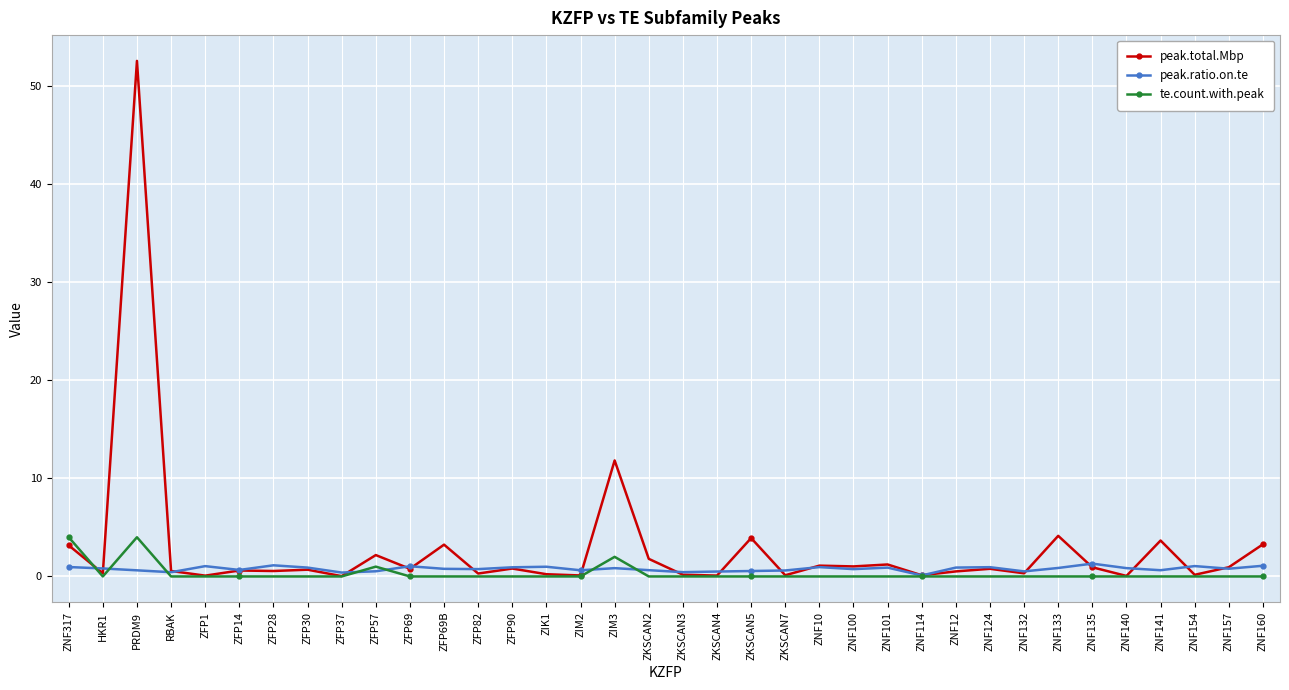

Which series has the widest spread of values?

peak.total.Mbp